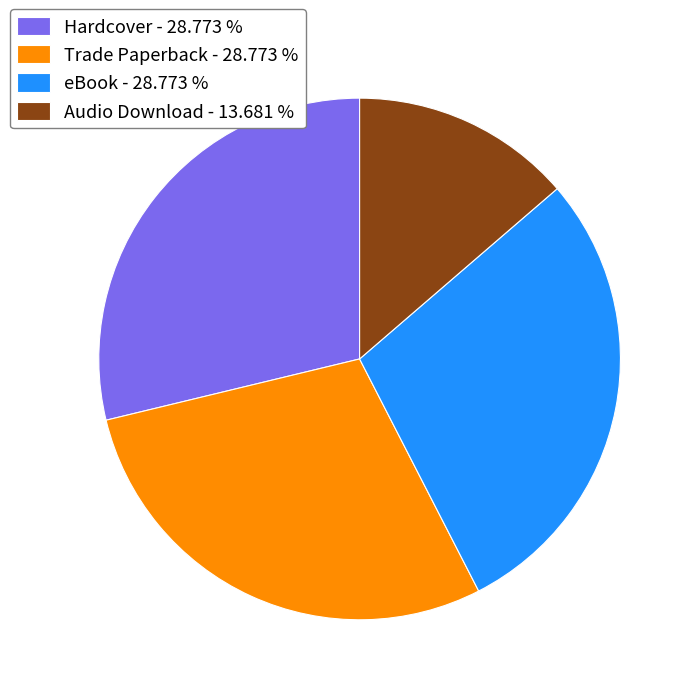

Is there any slice that represents more than half of the pie?

No